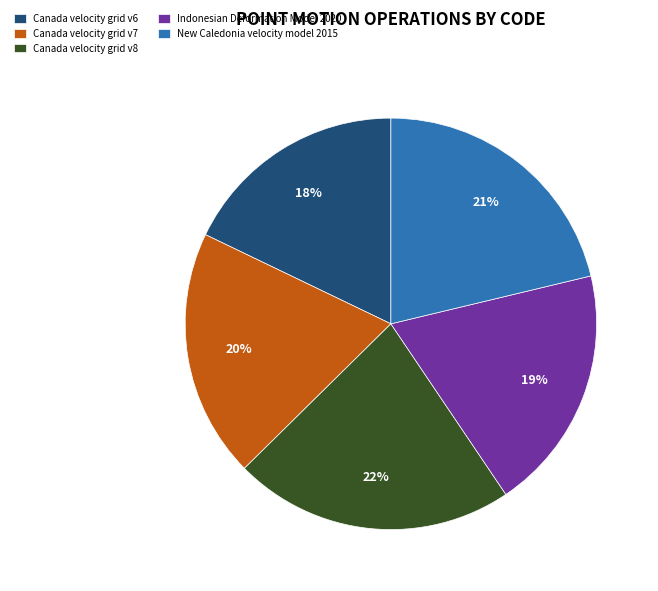

How many slices are in this pie chart?

5